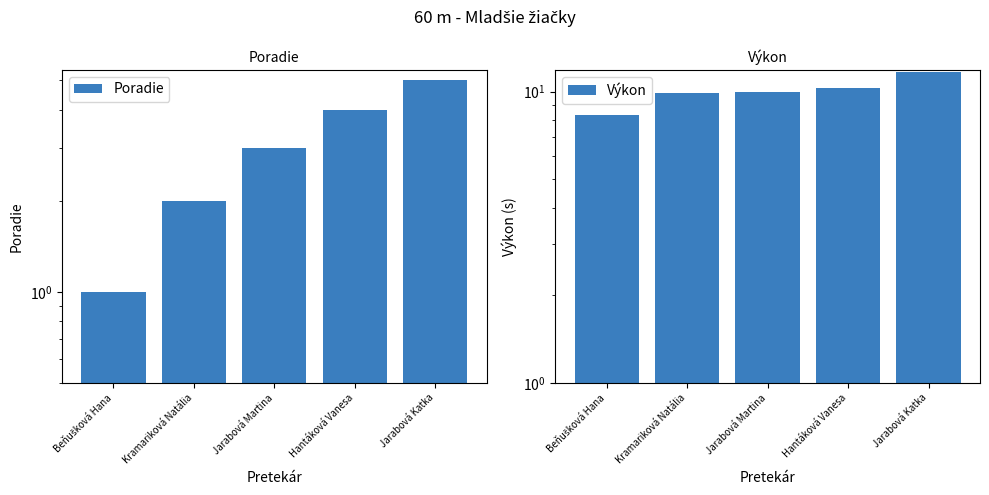

How many values in the Výkon series are below 9?

1